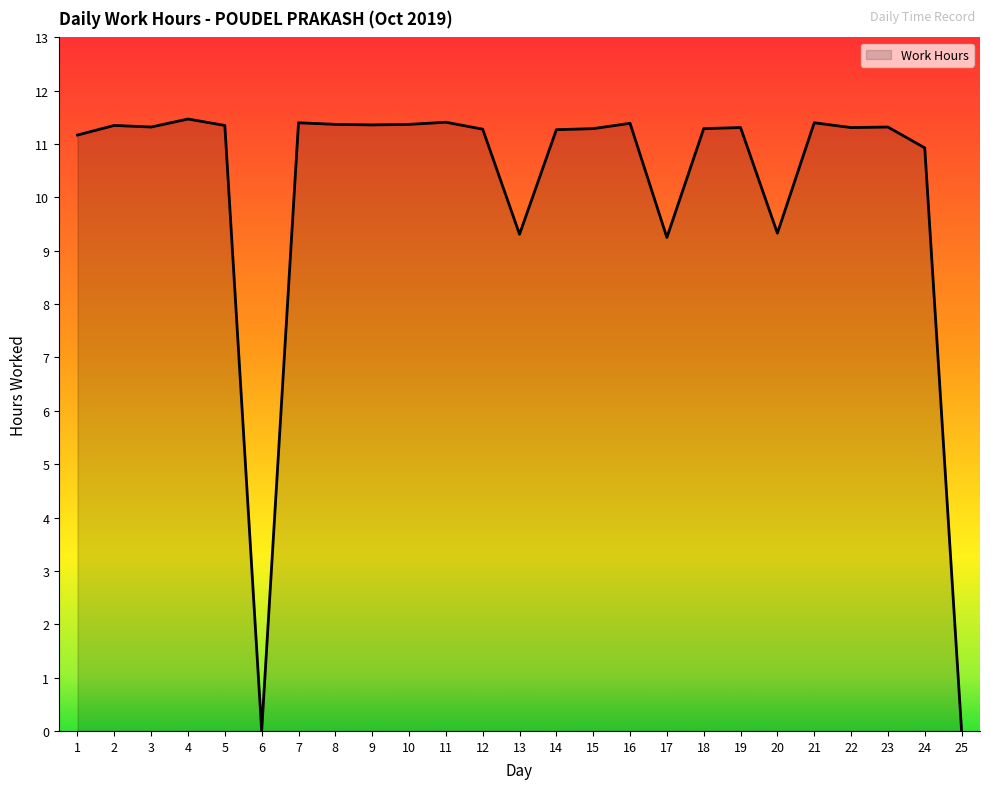

What is the change in value from 11 to 24?

-0.5